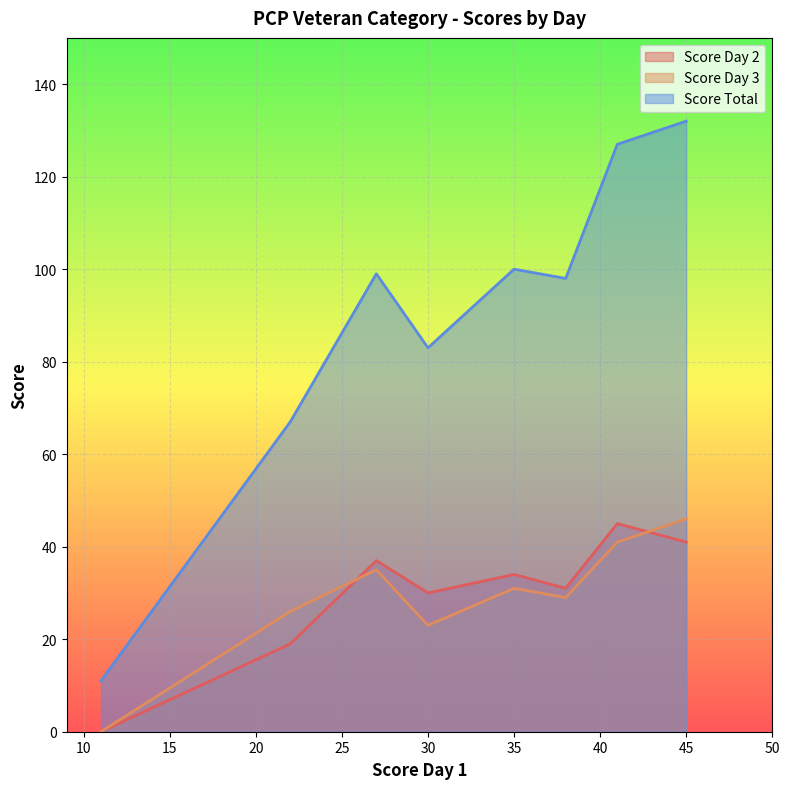

Reading left to right, what are all the values shown in this chart?

Score Day 2: 45=41	41=45	35=34	27=37	38=31	30=30	22=19	11=0
Score Day 3: 45=46	41=41	35=31	27=35	38=29	30=23	22=26	11=0
Score Total: 45=132	41=127	35=100	27=99	38=98	30=83	22=67	11=11